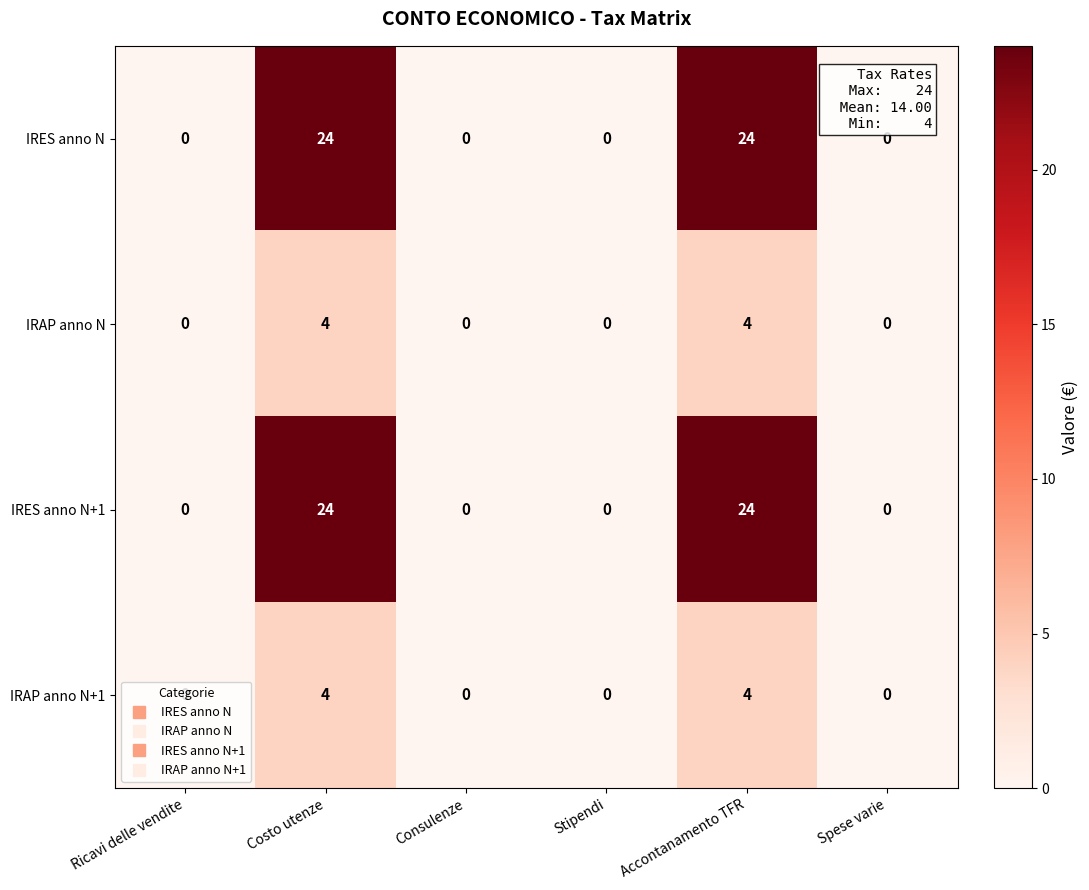

What is the approximate value of IRAP anno N at Accontanamento TFR?

4